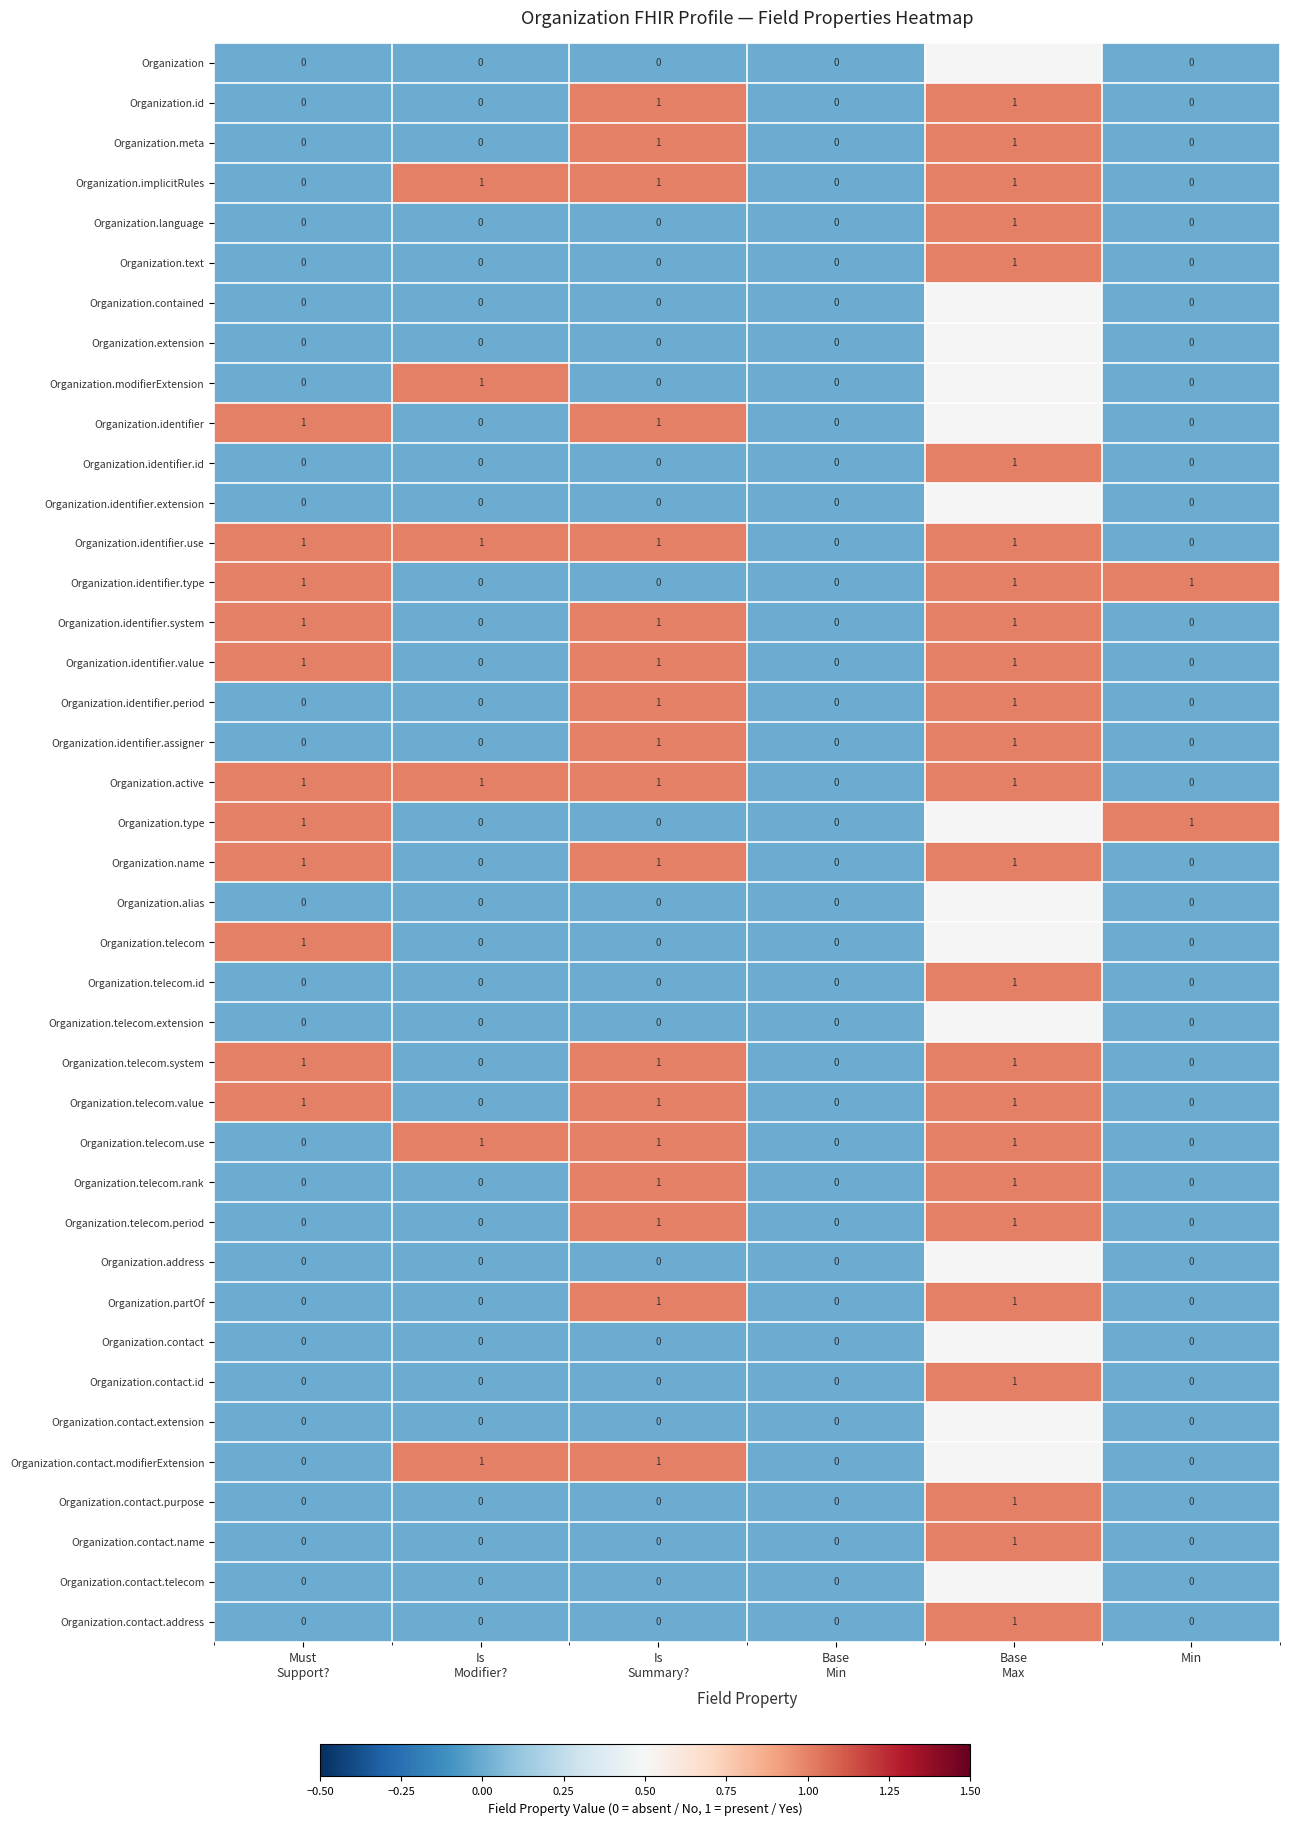

What is the maximum value shown in the chart?

1.0